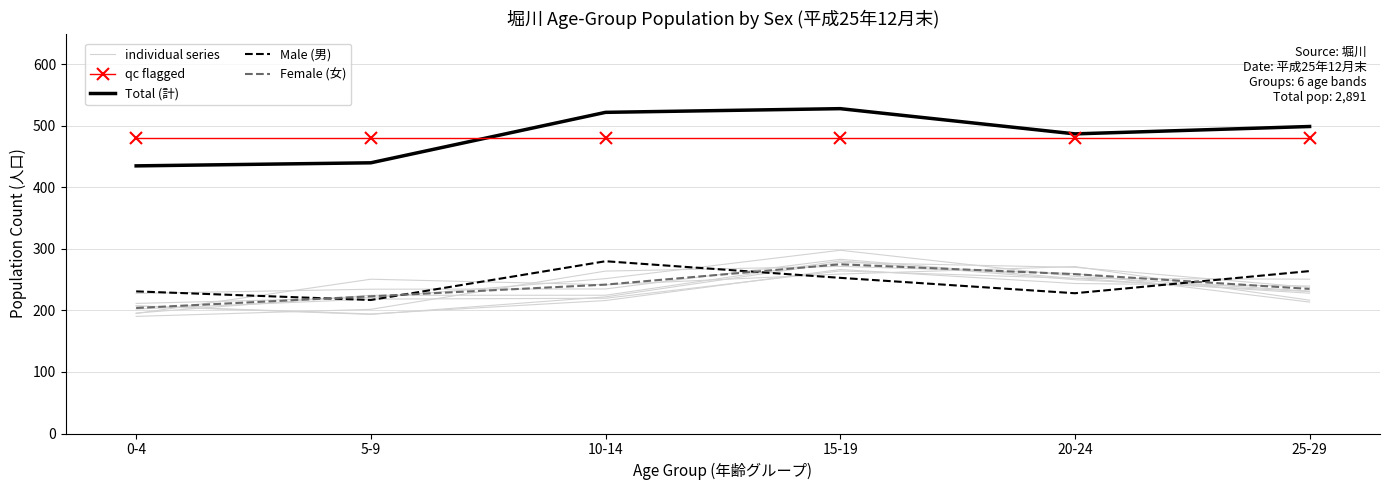

True or false: qc flagged and Female (女) cross at least once.

False